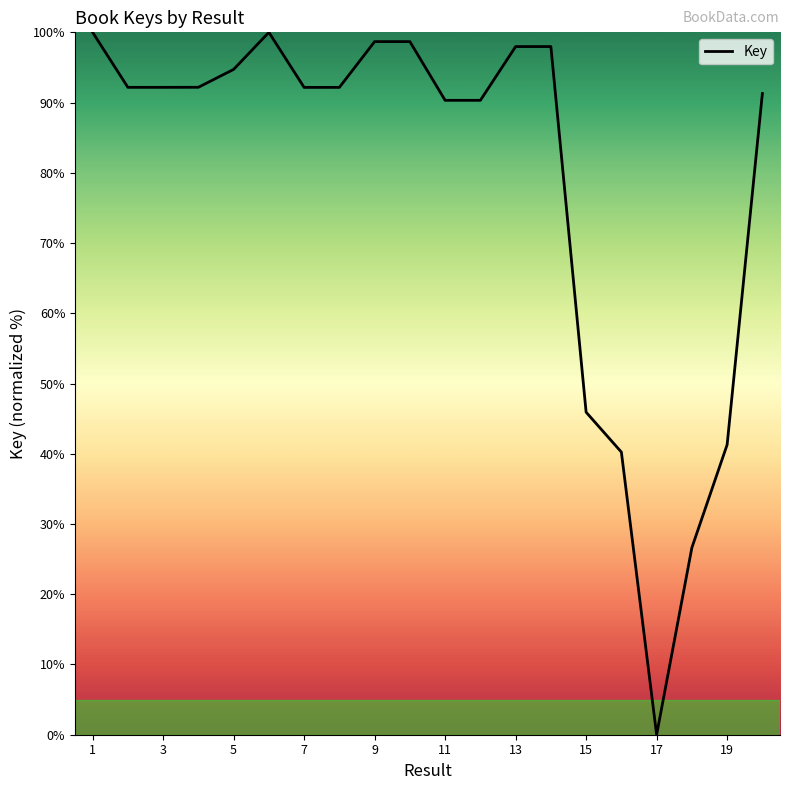

What is the difference between the maximum and minimum values?

100.0